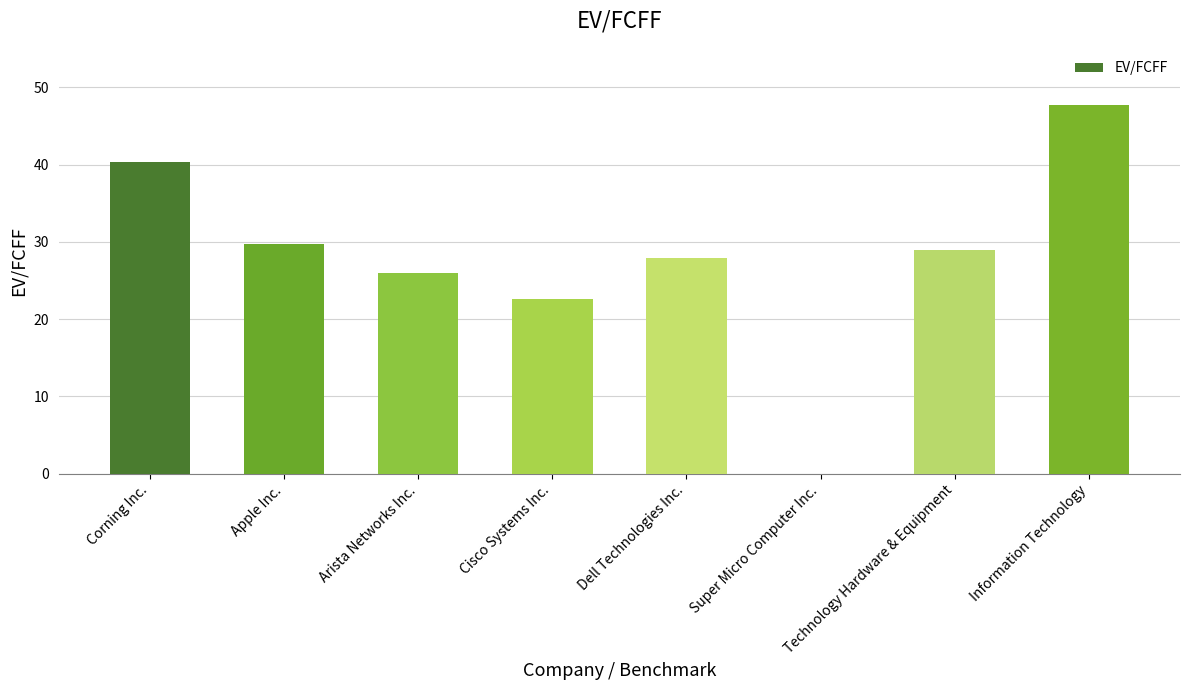

What is the change in value from Apple Inc. to Arista Networks Inc.?

-3.8